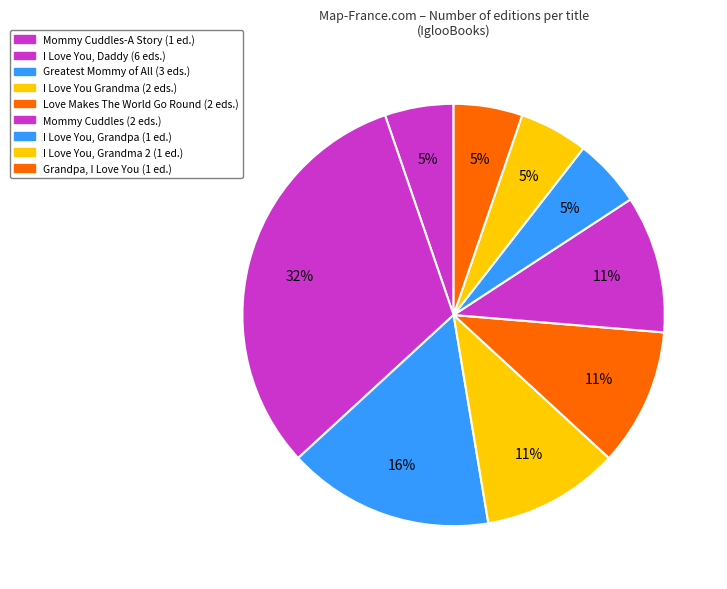

Count the number of slices in the pie.

9